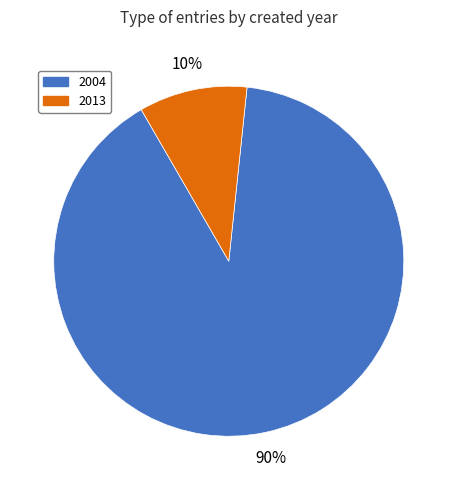

How many segments does this pie chart have?

2